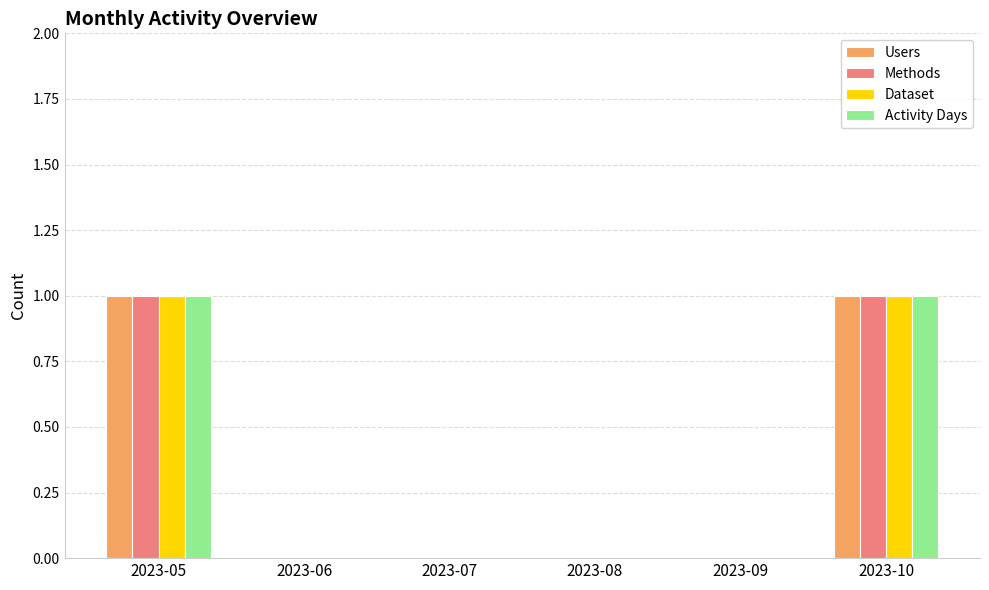

What is the sum of all Users values?

2